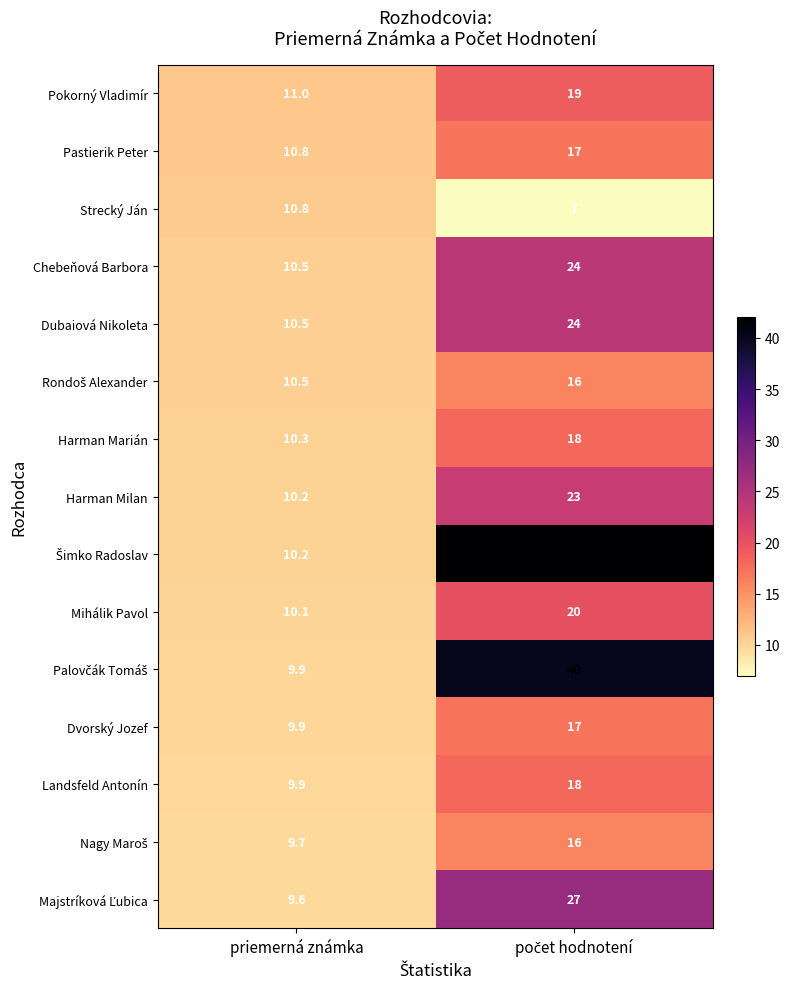

What is the sum of all Harman Milan values?

33.2